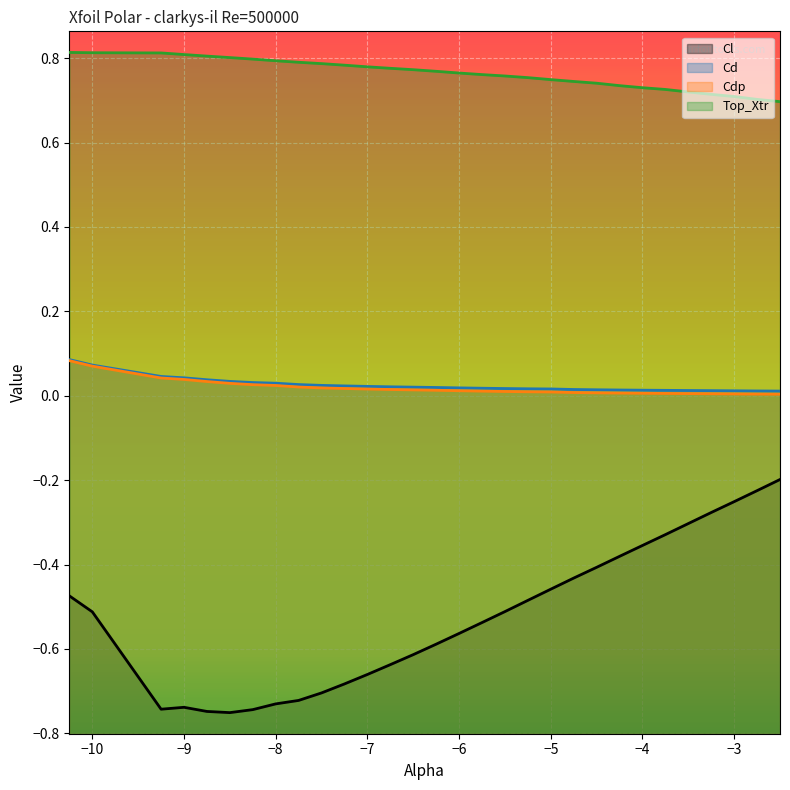

What is the average value of the Top_Xtr series?

0.8